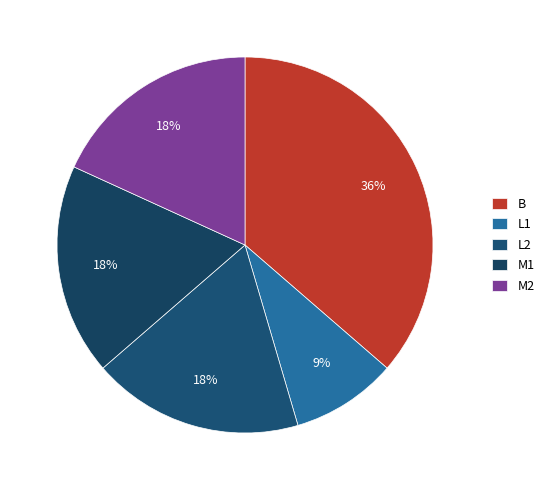

Is there any slice that represents more than half of the pie?

No